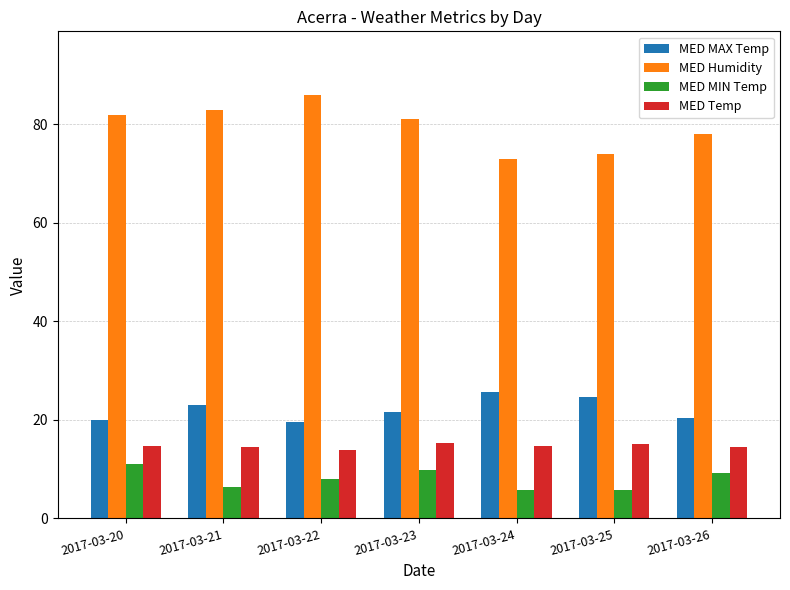

At which label does MED MIN Temp first exceed 8?

2017-03-20